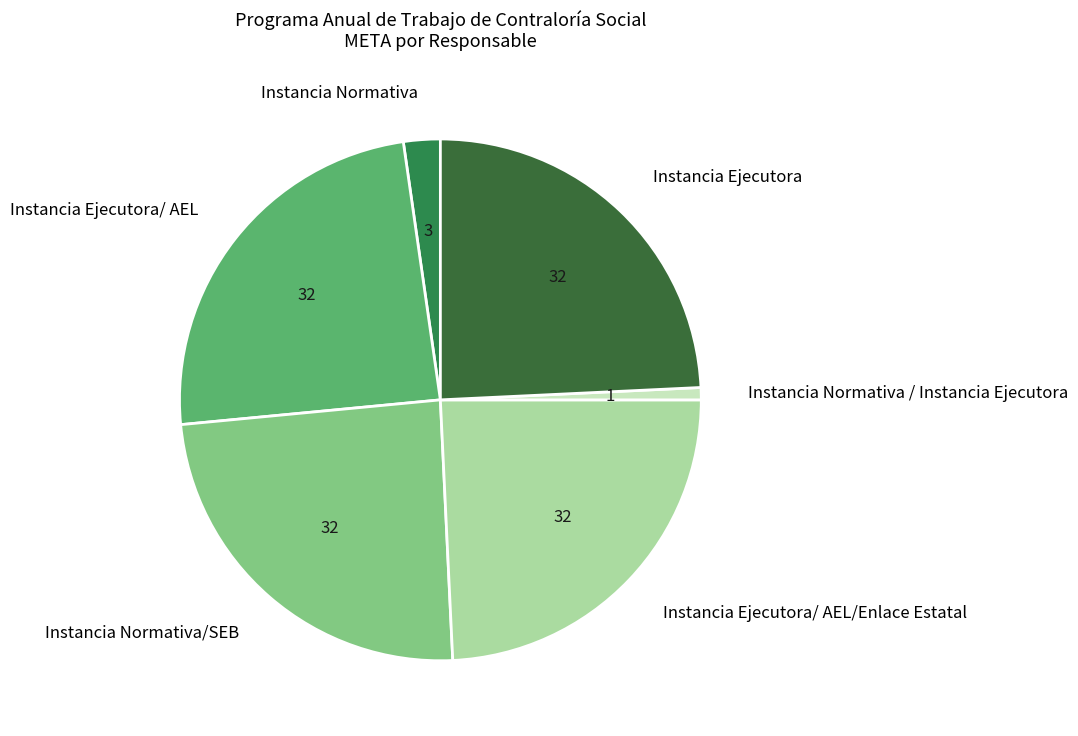

Which slice is the smallest?

Instancia Normativa / Instancia Ejecutora